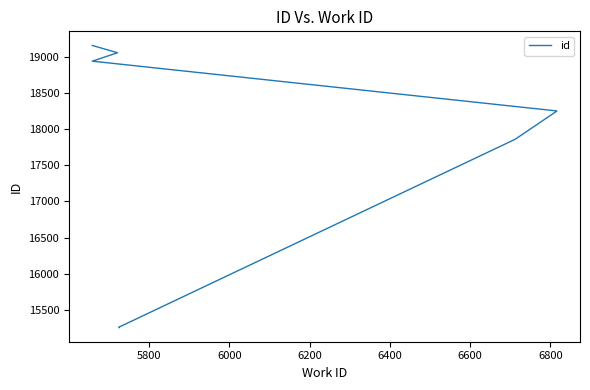

What is the minimum value shown in the chart?

15259